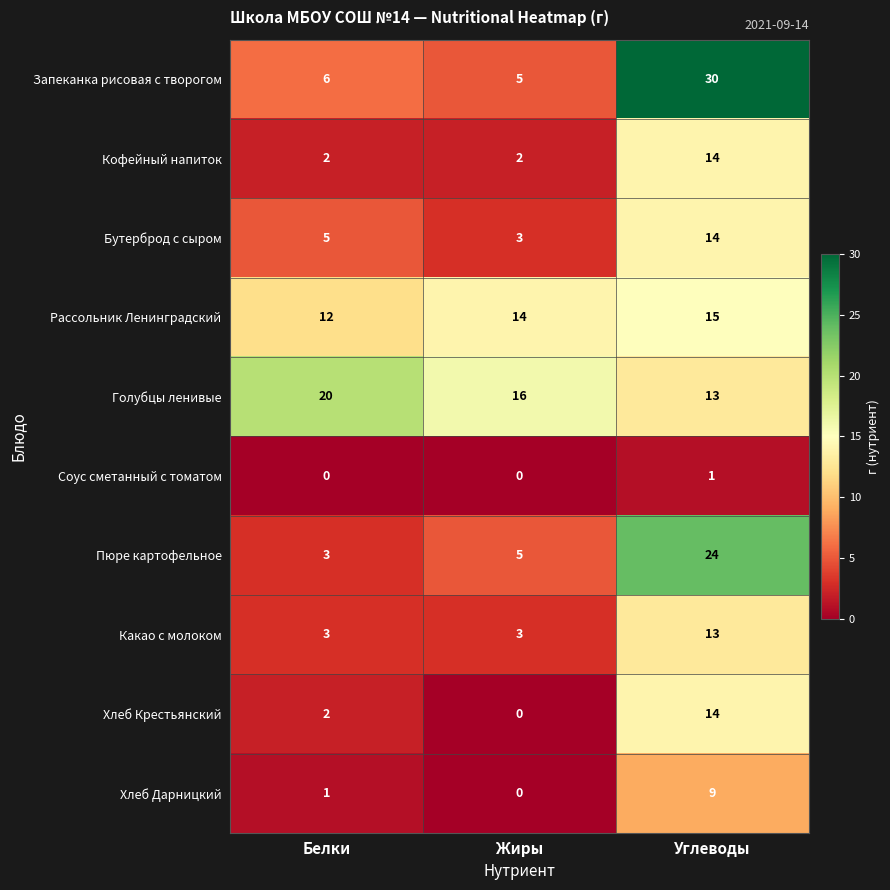

At which category is the sum across all series the highest?

Углеводы